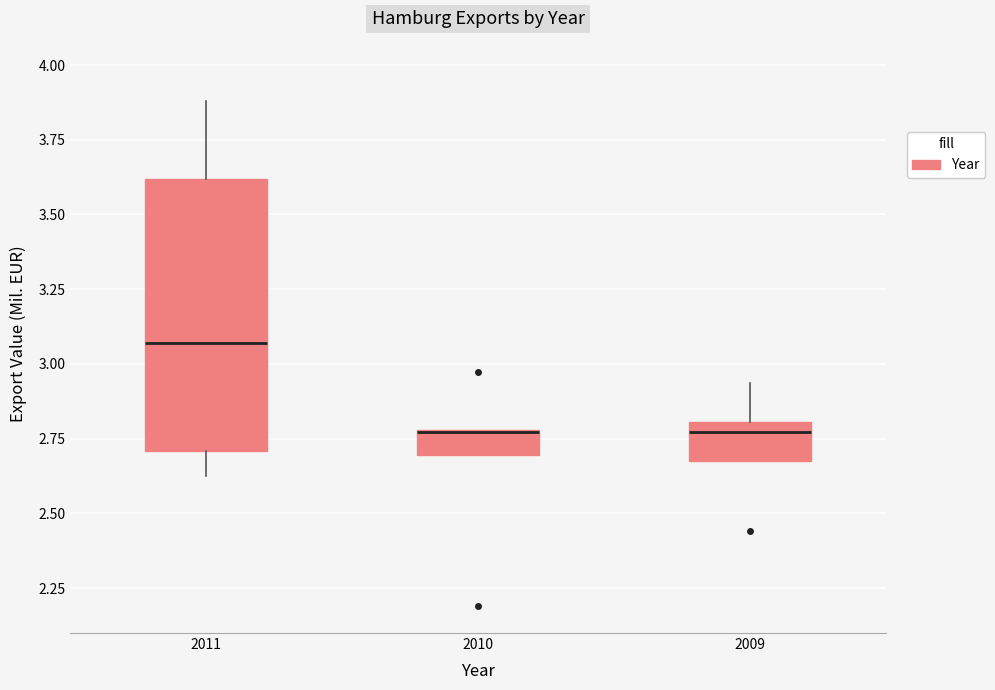

Which box is the tallest, from its lower edge to its upper edge?

2011